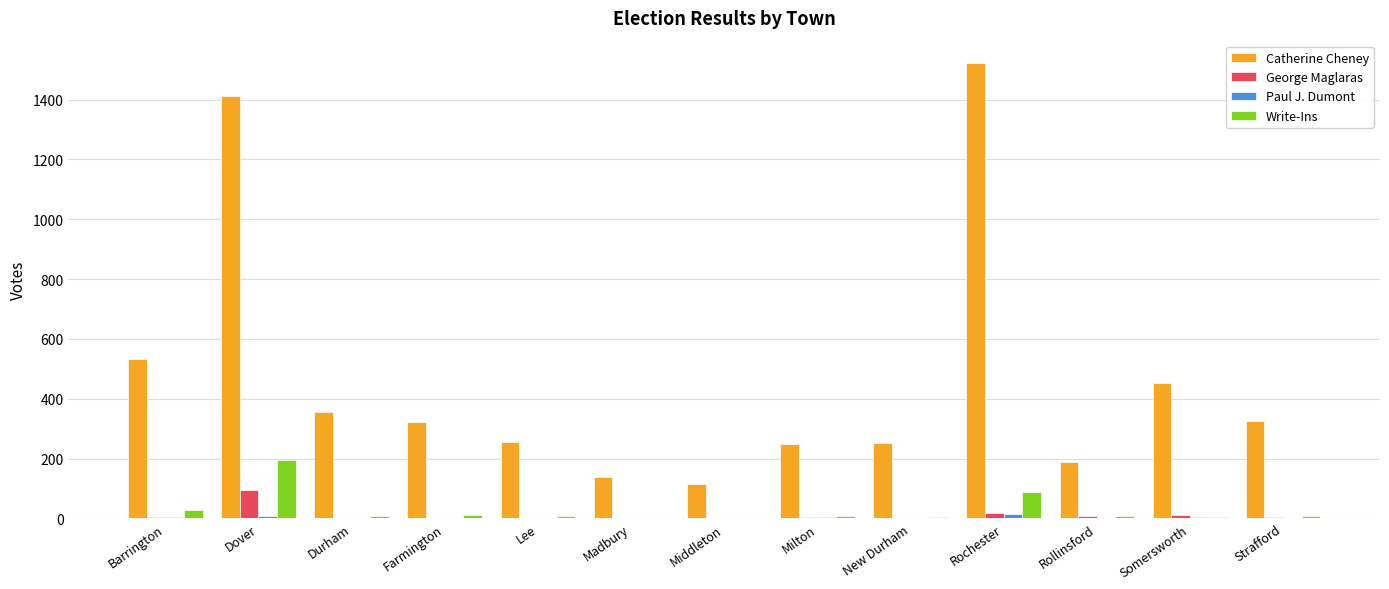

What is the greatest value displayed?

1521